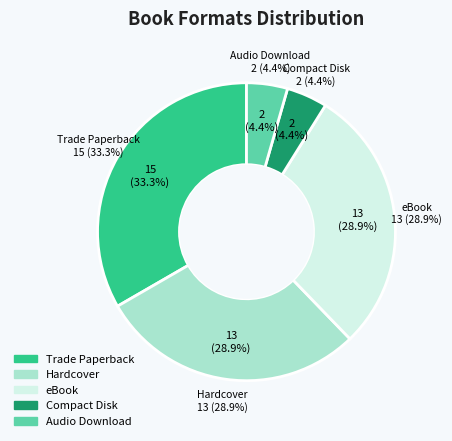

How many segments does this pie chart have?

5